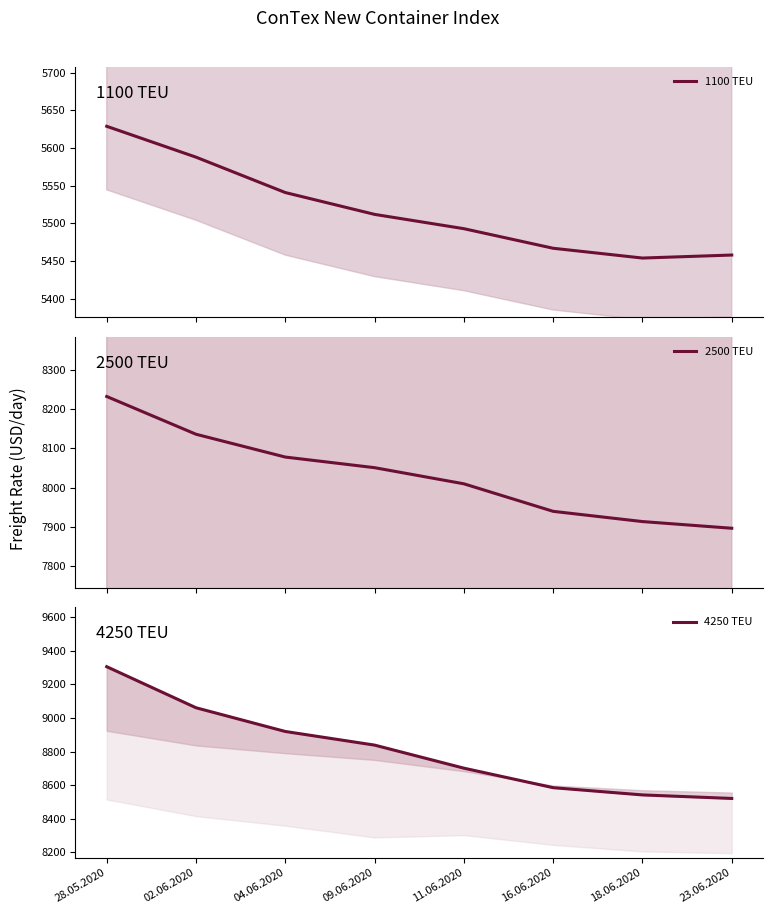

Rank the series at 23.06.2020 from lowest to highest value.

1100 TEU, 2500 TEU, 4250 TEU